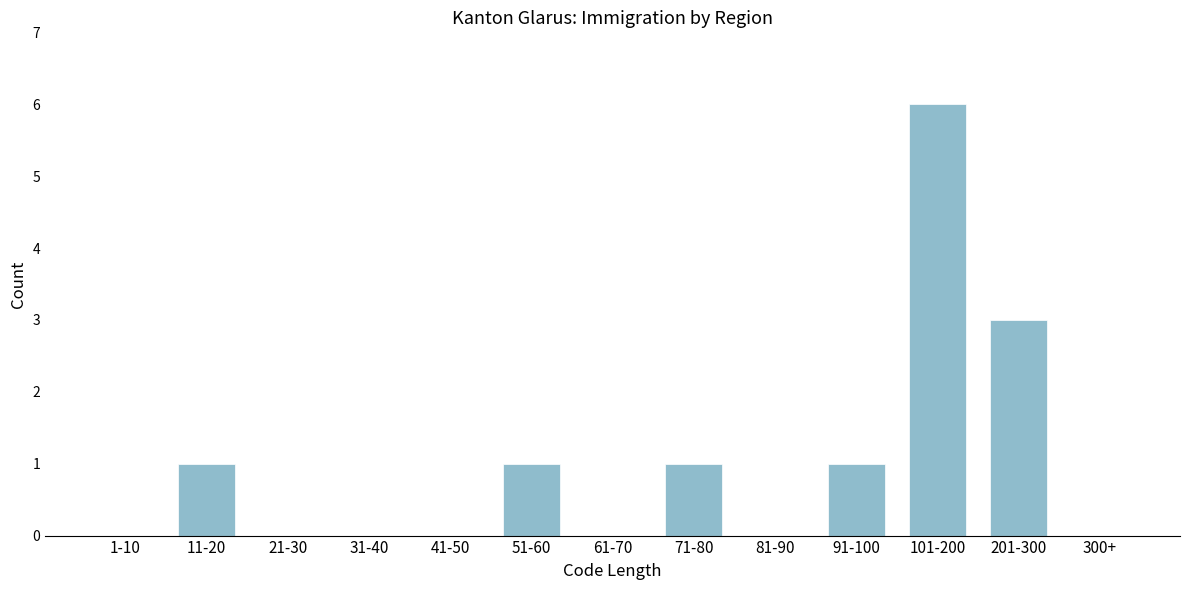

Reading left to right, transcribe all the data shown in this chart.

1-10=0	11-20=1	21-30=0	31-40=0	41-50=0	51-60=1	61-70=0	71-80=1	81-90=0	91-100=1	101-200=6	201-300=3	300+=0